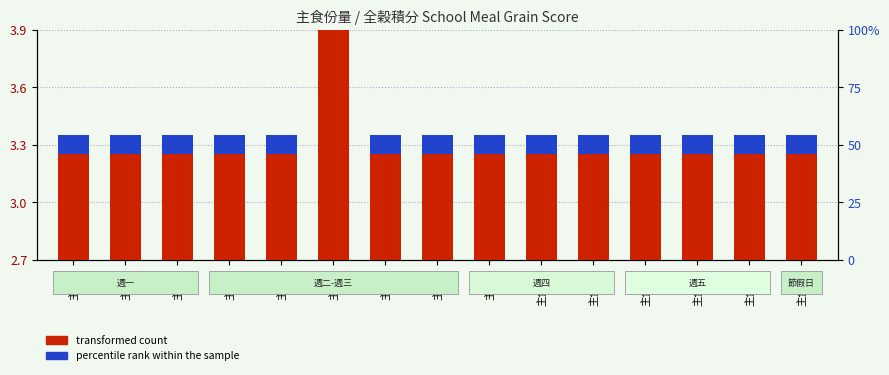

The transformed count series shows 3.2 at 主食-12. True or false?

True